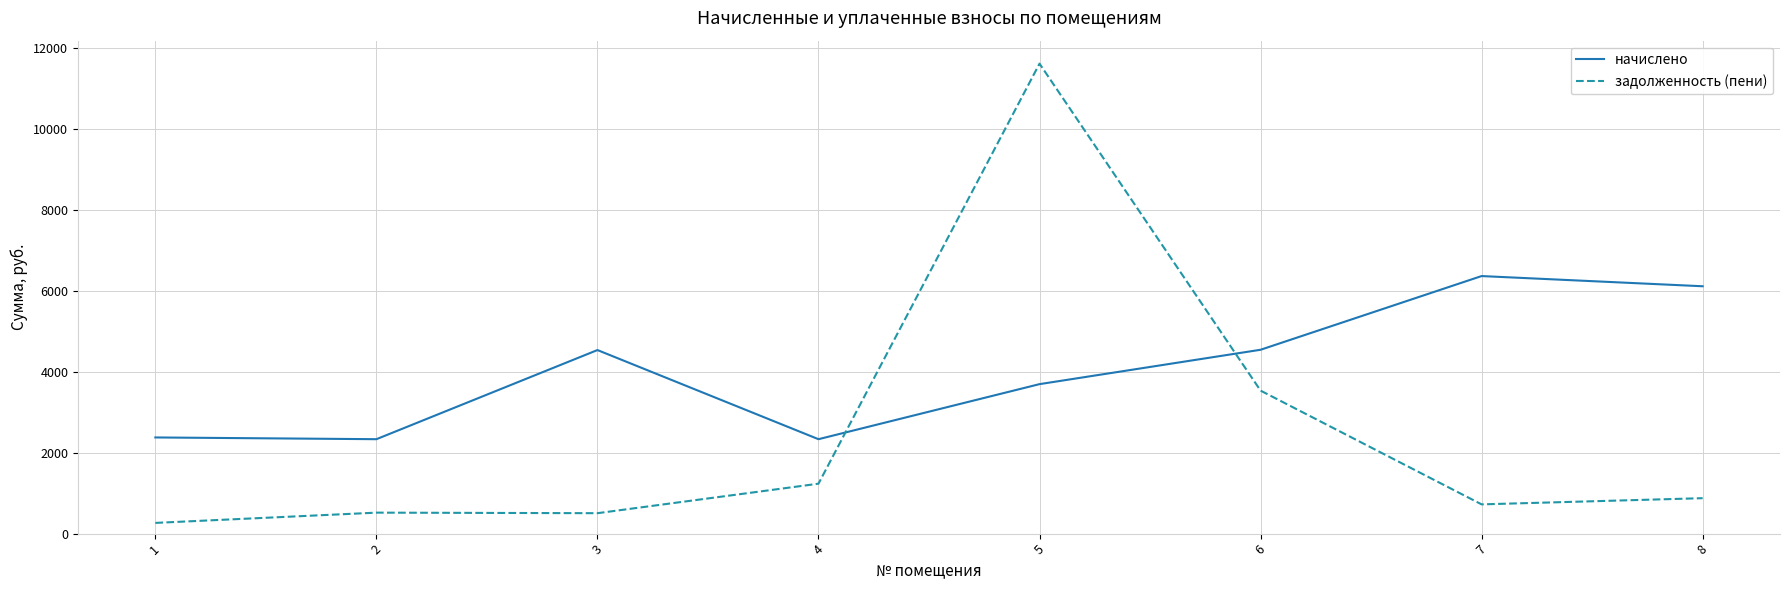

Which series changed the most between 2 and 7?

начислено